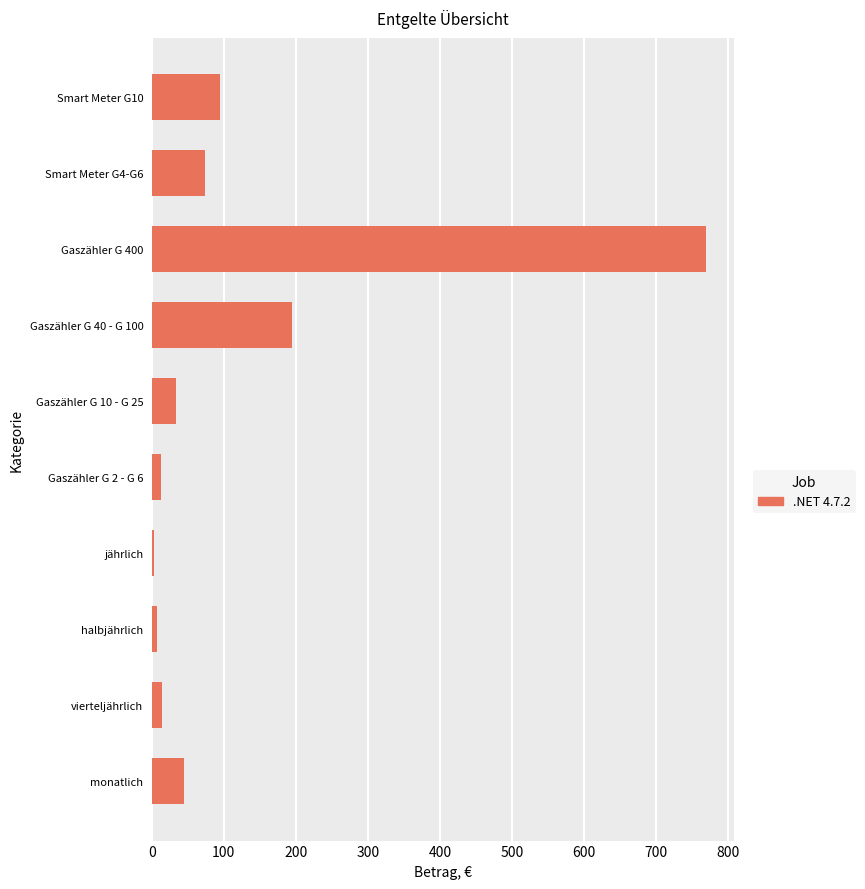

At which category does the chart reach its peak across all series?

Gaszähler G 400